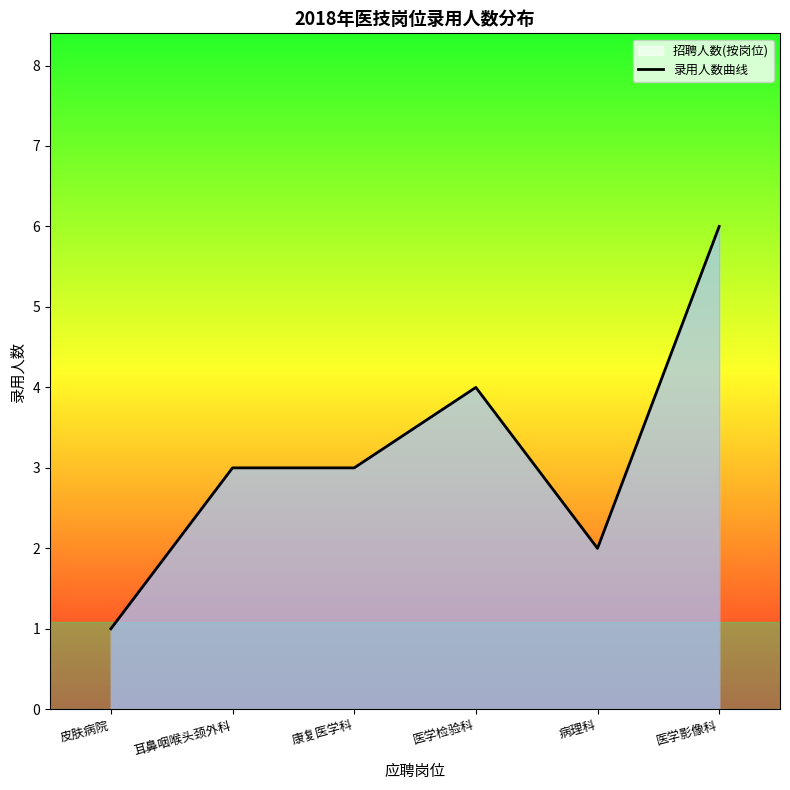

How many points are lower than both their immediate neighbors (excluding endpoints)?

1